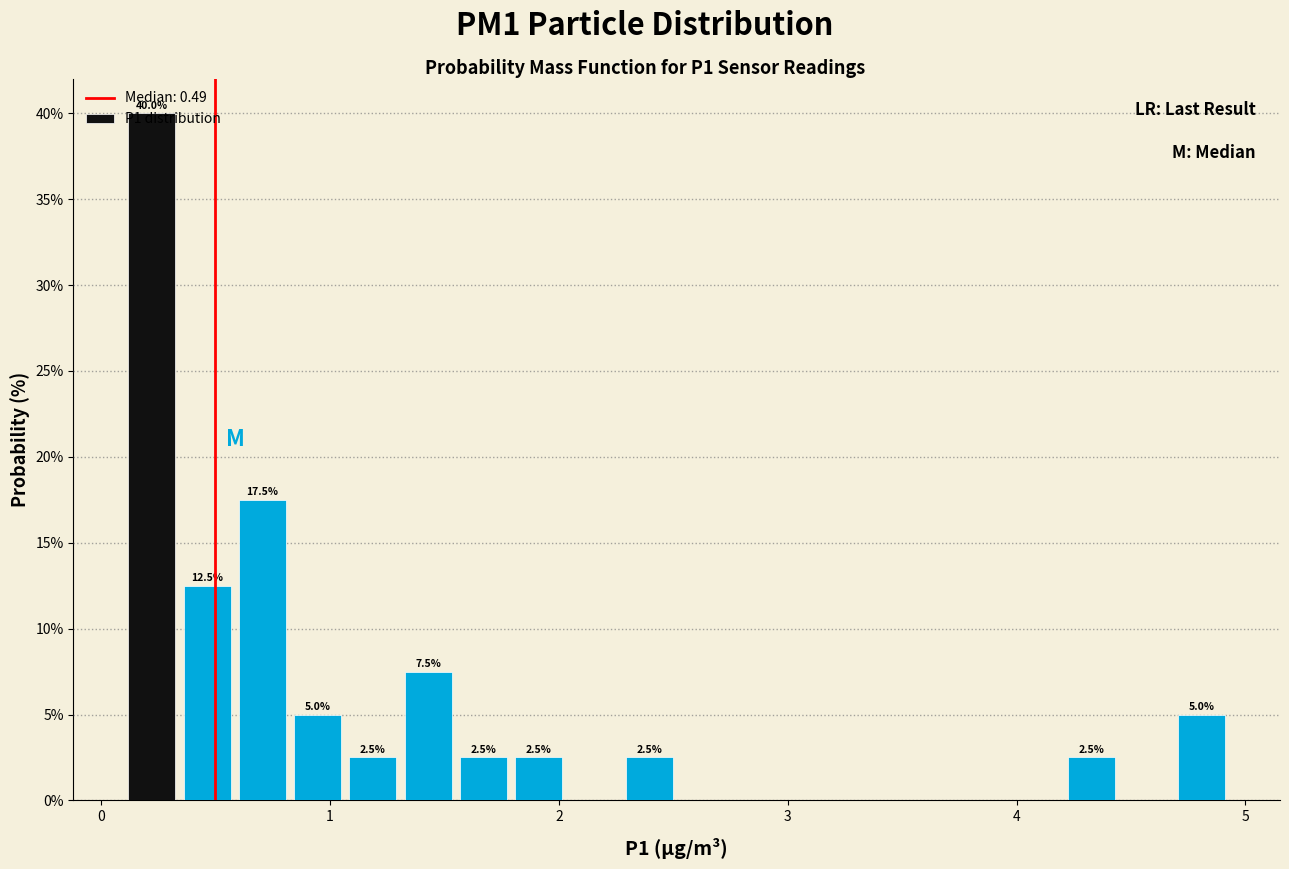

Read against the x-axis, roughly where is the centre of the tallest bar?

0.2